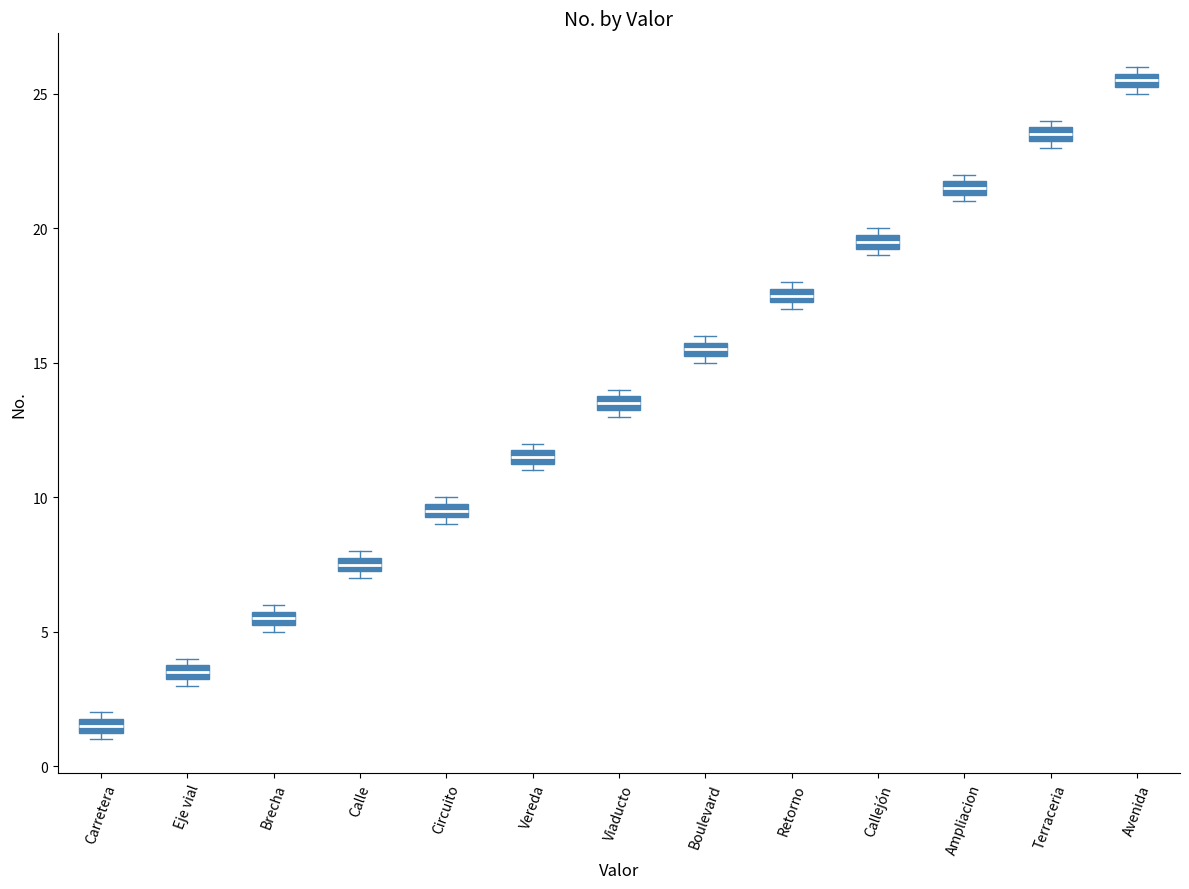

Which box's median line is the lowest?

Carretera